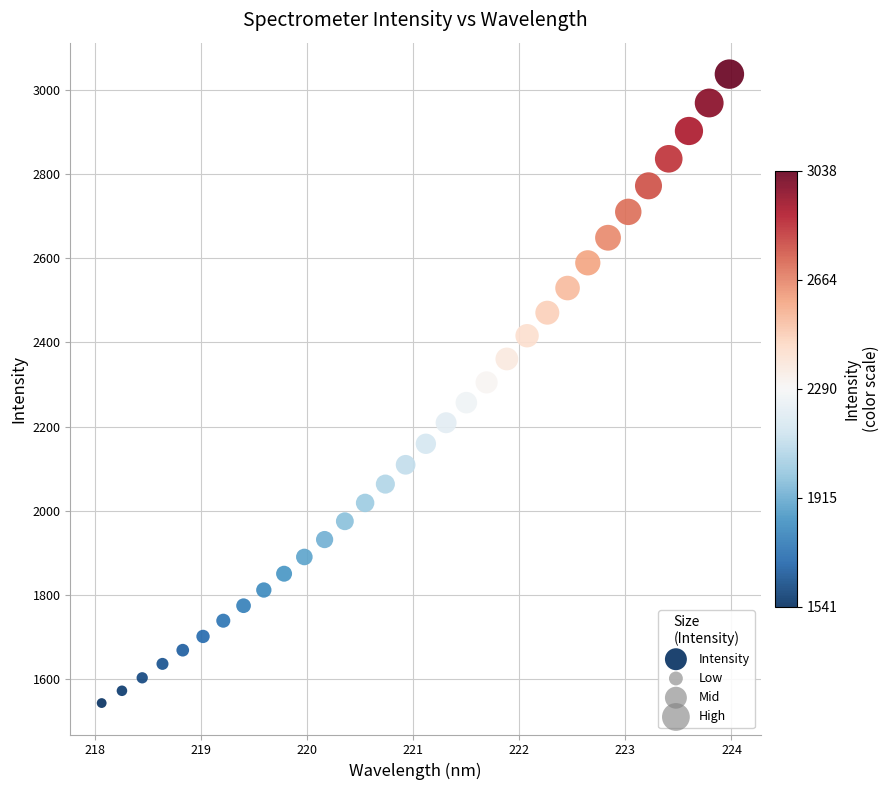

What is the range of Y values (max minus min)?

1497.3